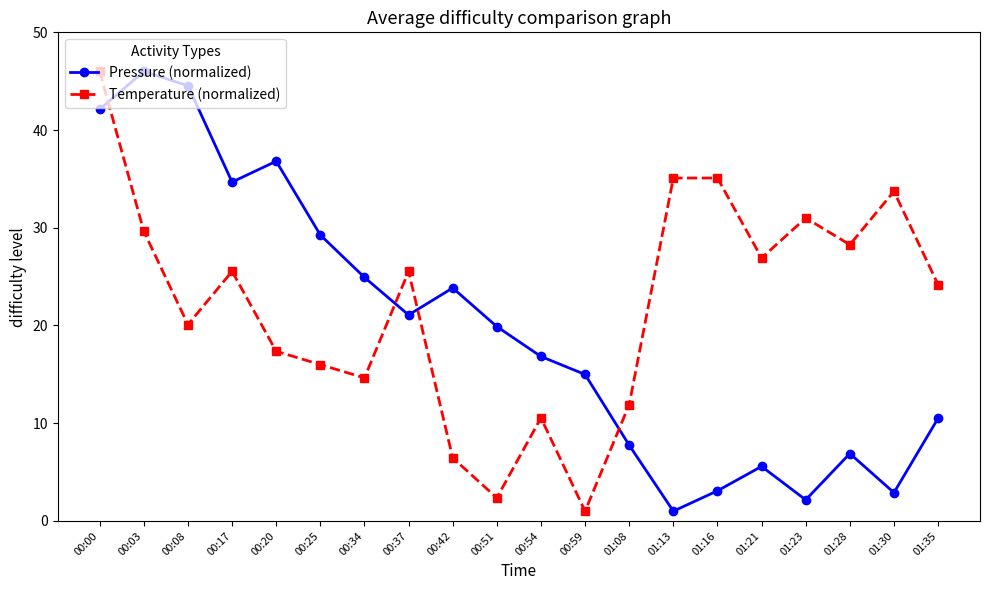

True or false: Pressure (normalized) has a value of 41.5 at 00:25.

False